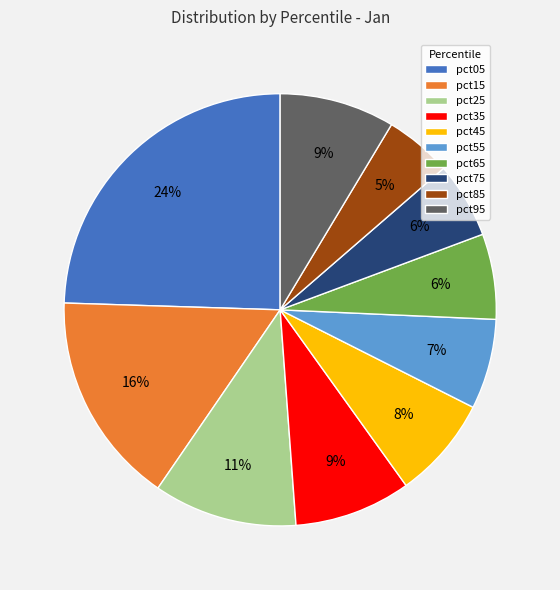

Do pct45 and pct85 together represent more than half of the pie?

No